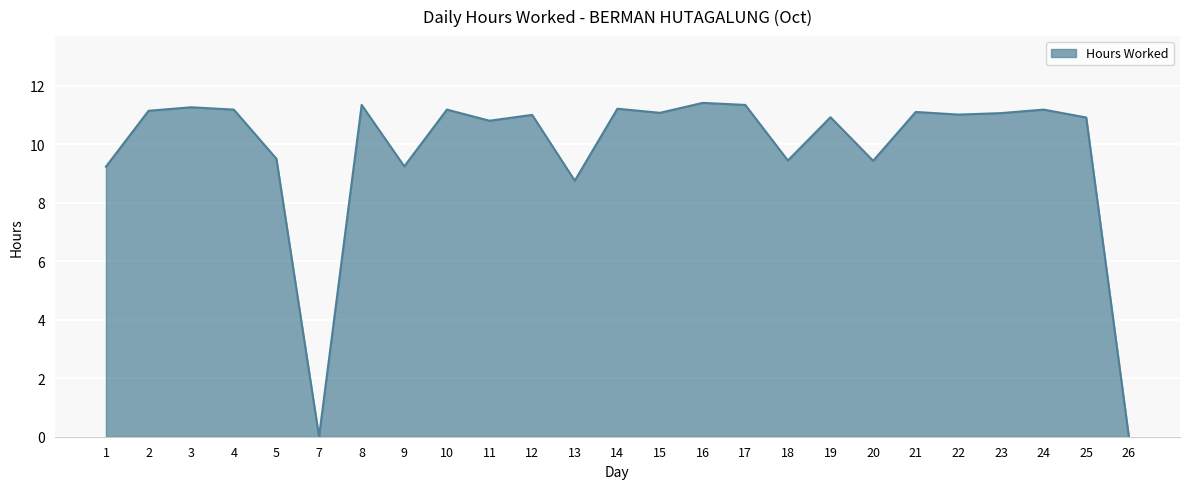

What is the difference between the values at 8 and 12?

0.3